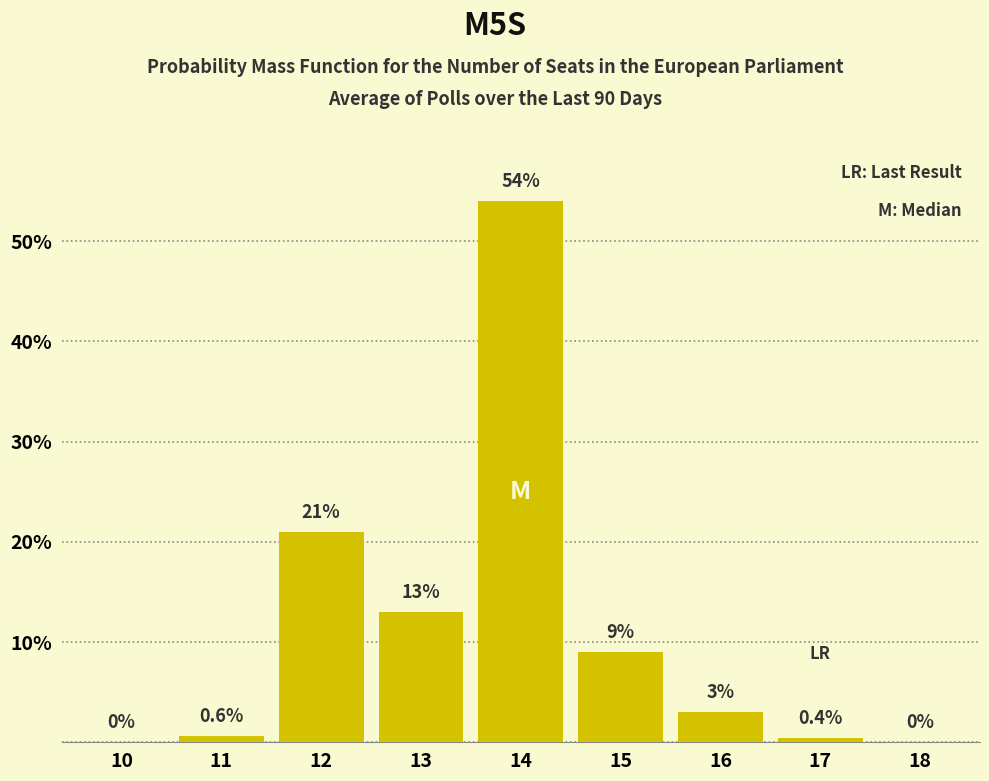

Reading left to right, list all the values displayed in this chart.

10=0.0	11=0.6	12=21.0	13=13.0	14=54.0	15=9.0	16=3.0	17=0.4	18=0.0